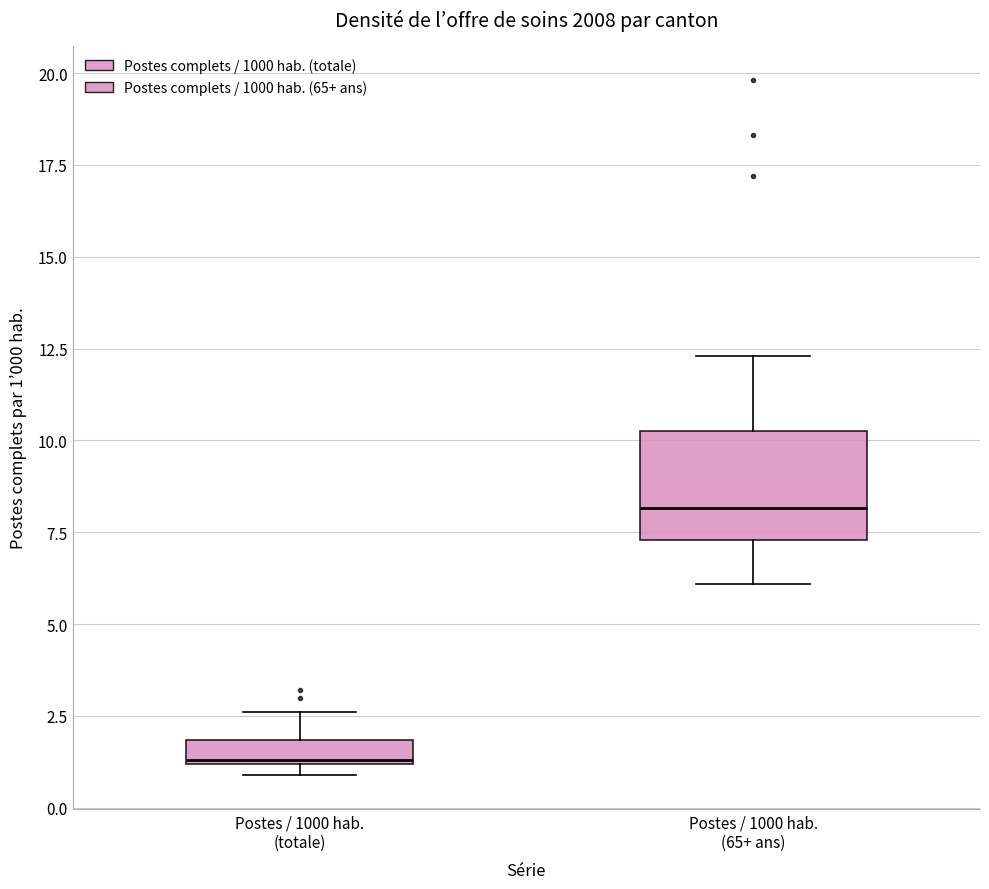

Where does the median line of the box for Postes / 1000 hab. (totale) sit on the y-axis? The values are not printed on the chart, so give them approximately, as read against the axis.

1.5